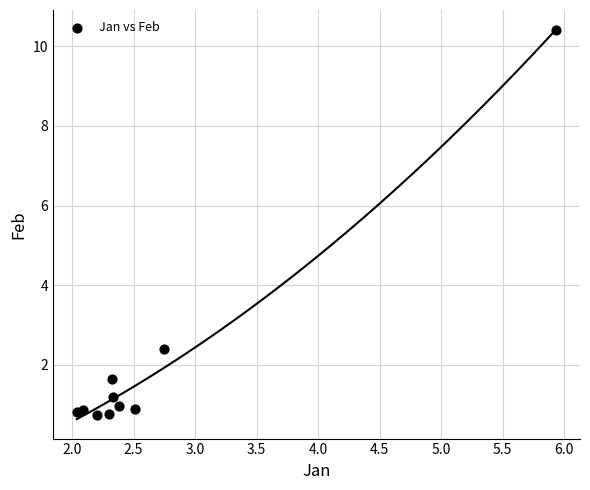

What is the range of X values (max minus min)?

3.9